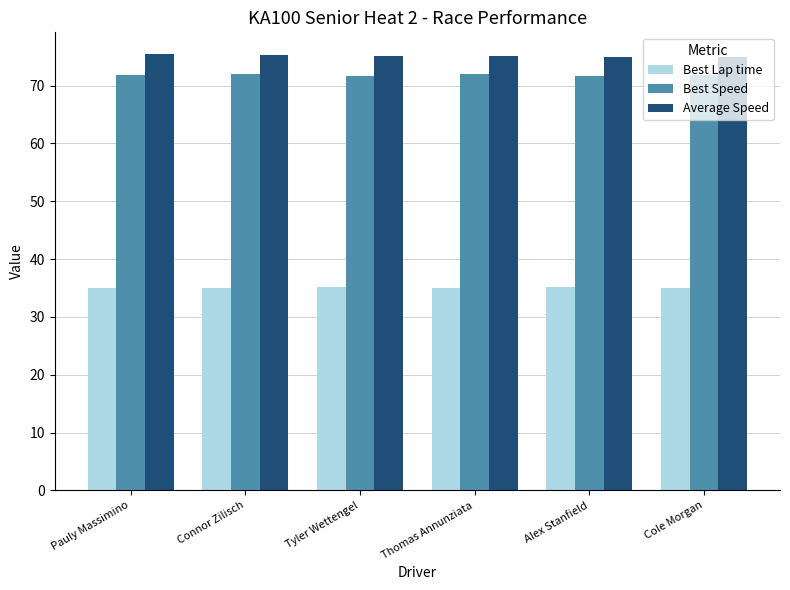

What is the label of the 4th bar from the right?

Tyler Wettengel